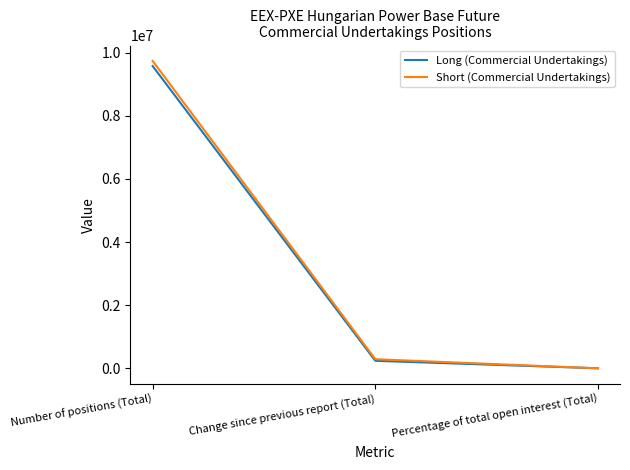

At which category is the sum across all series the highest?

Number of positions (Total)